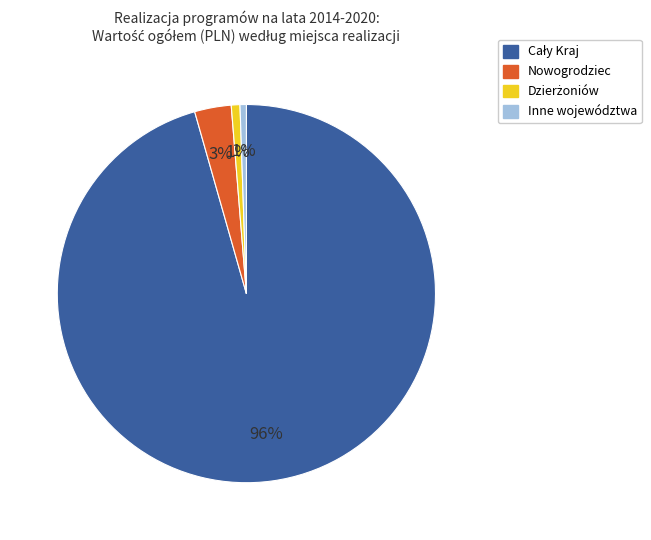

Does any single category account for the majority?

Yes